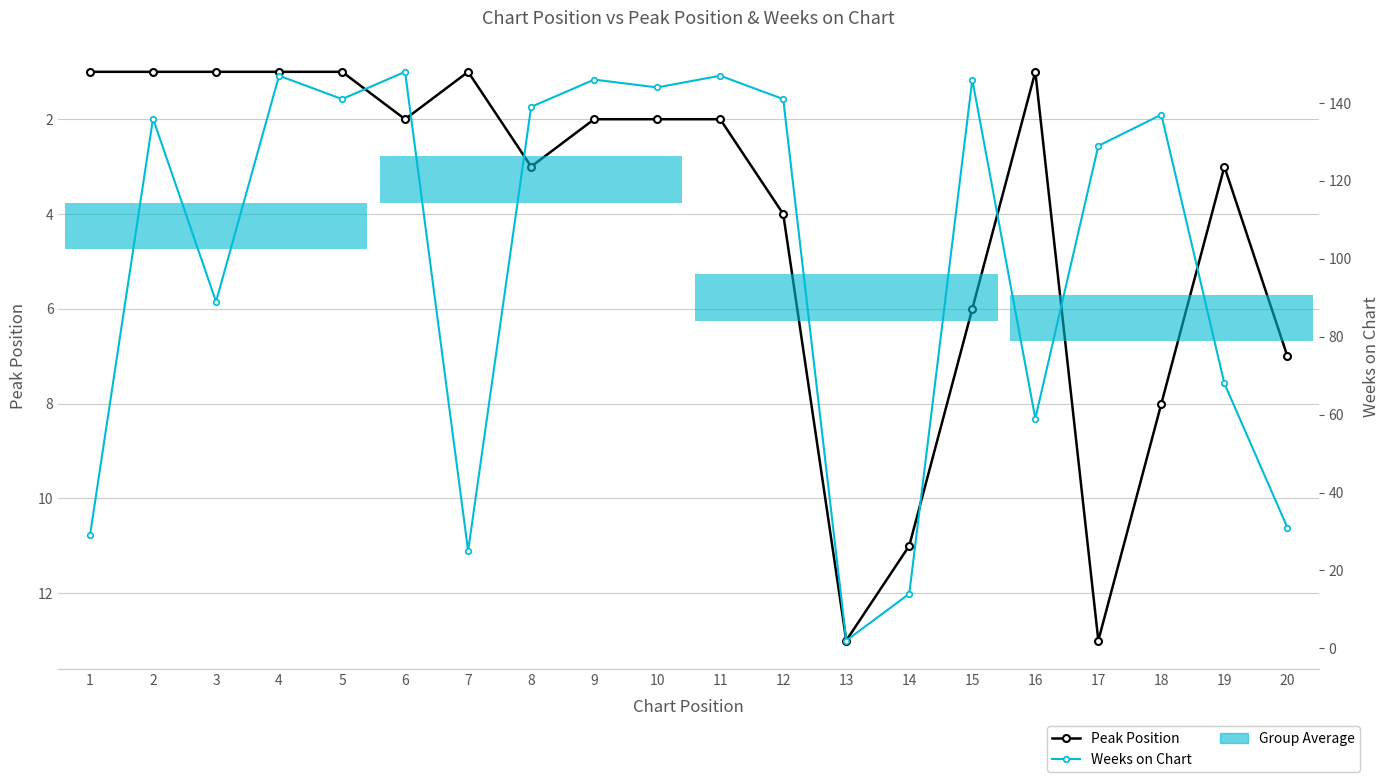

Count the number of data series in this chart.

2